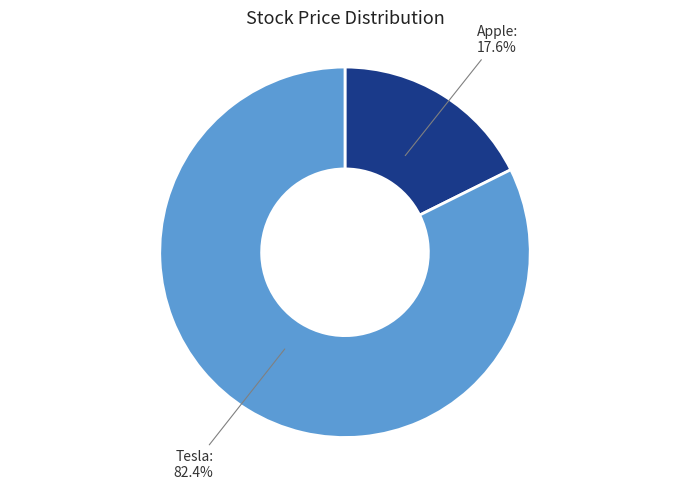

Is it true that Apple is 18% of the pie?

True